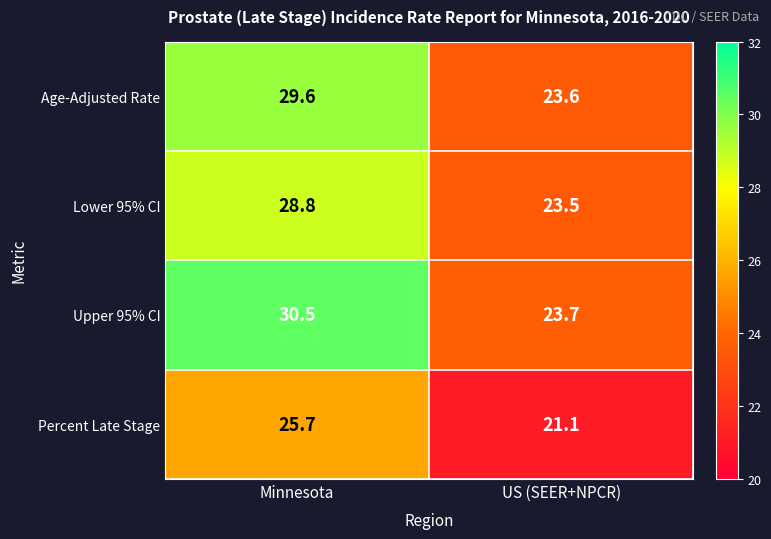

Reading left to right, list all the values displayed in this chart.

Age-Adjusted Rate: Minnesota=29.6	US (SEER+NPCR)=23.6
Lower 95% CI: Minnesota=28.8	US (SEER+NPCR)=23.5
Upper 95% CI: Minnesota=30.5	US (SEER+NPCR)=23.7
Percent Late Stage: Minnesota=25.7	US (SEER+NPCR)=21.1